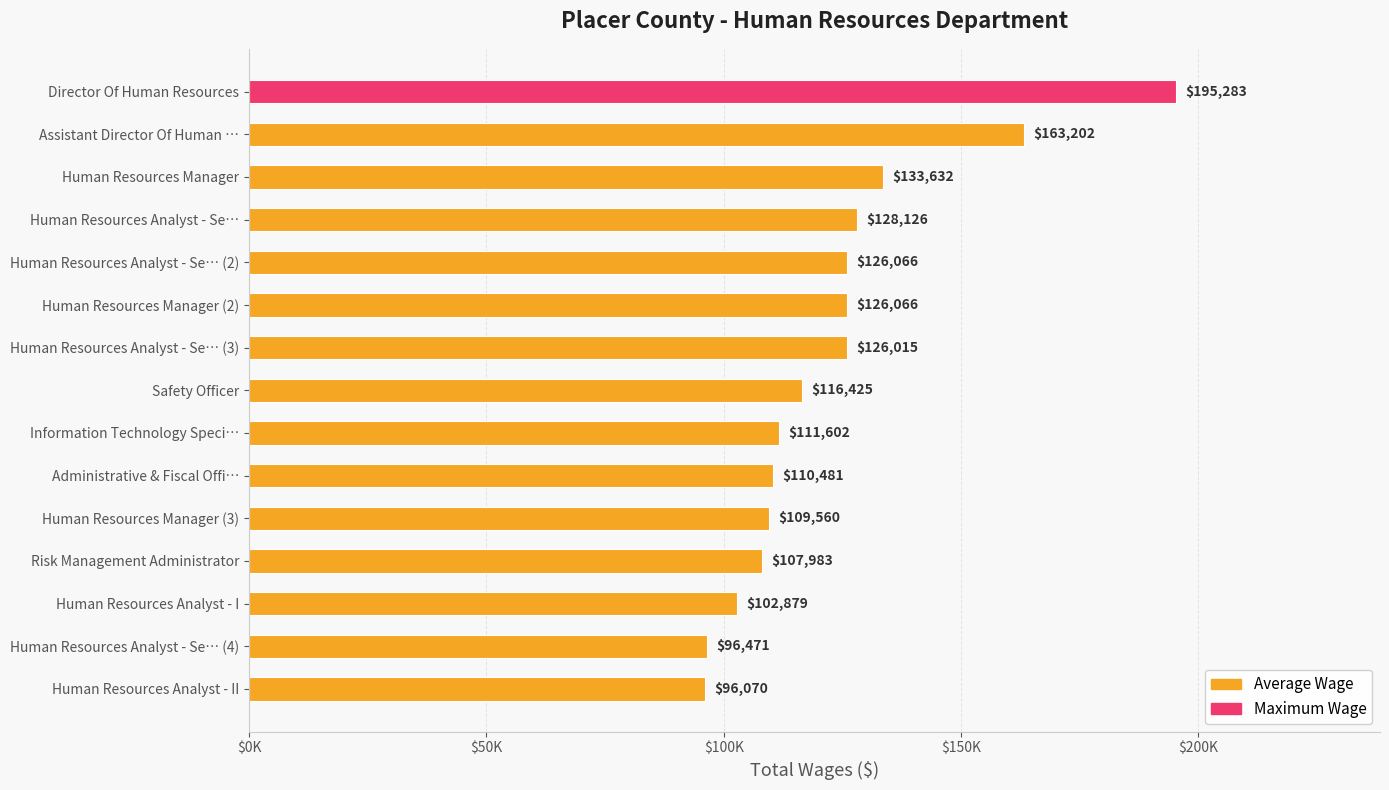

Are the bars horizontal?

Yes